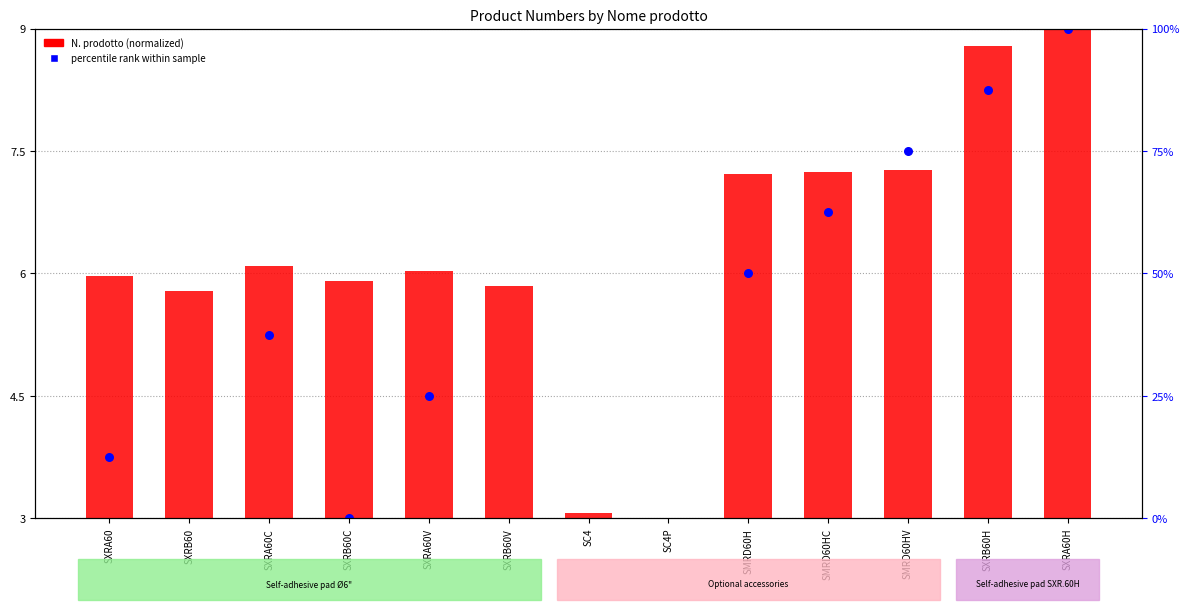

Which series has the largest total across all categories?

N. prodotto (normalized)